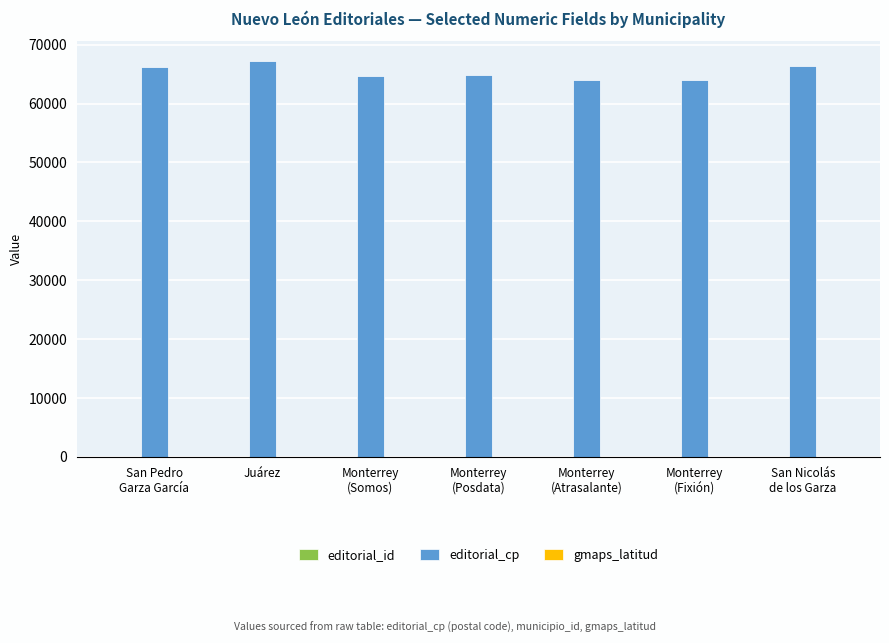

Which series has the largest total across all categories?

editorial_cp